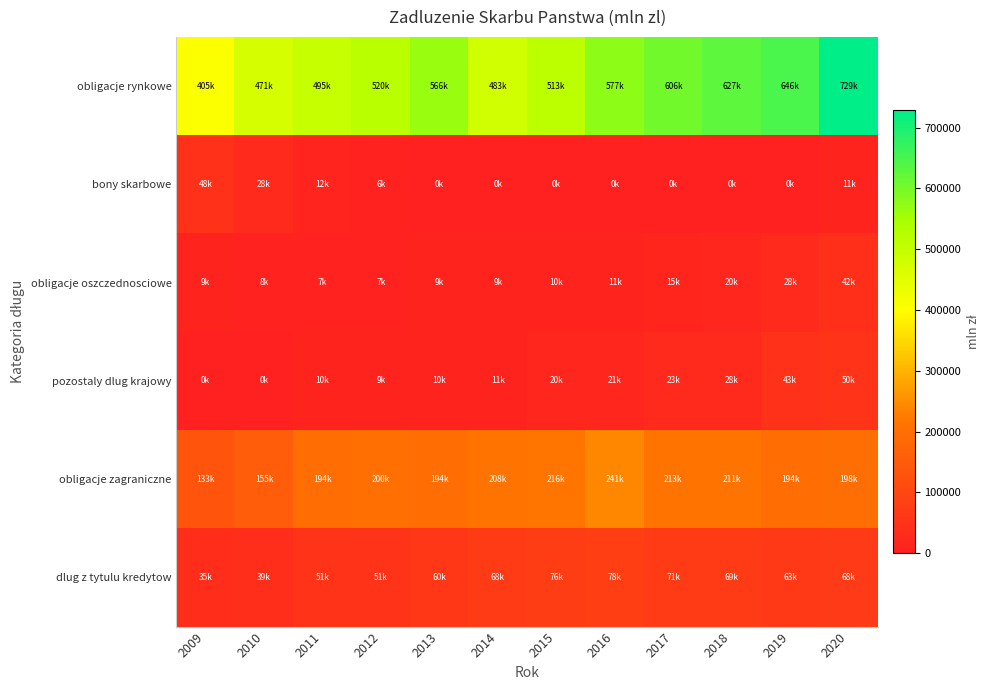

Count the number of data series in this chart.

6